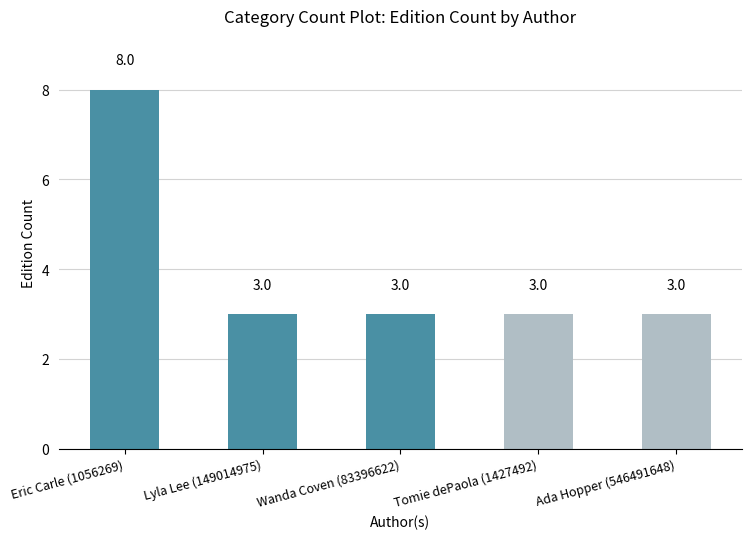

Approximately how many times larger is the value at Ada Hopper (546491648) compared to Lyla Lee (149014975)?

1.0